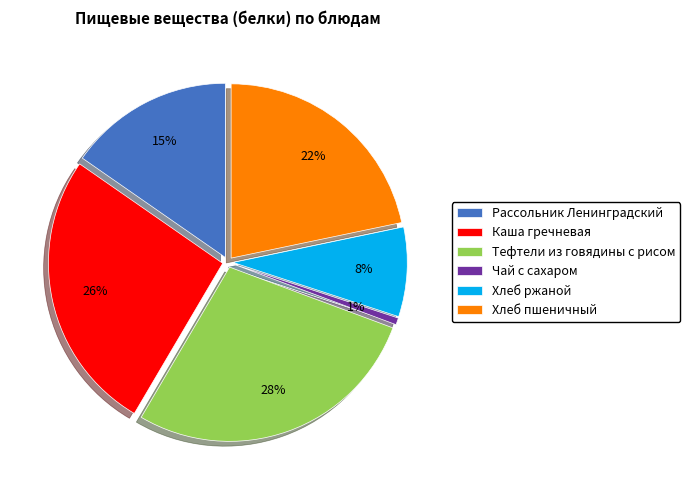

To the nearest percent, what is the difference between the largest and smallest slice percentages?

27%